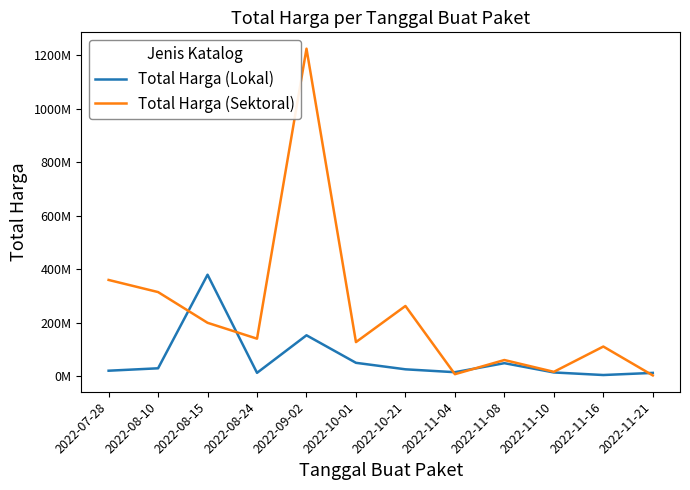

What is the highest value of the Total Harga (Sektoral) series?

1224682000